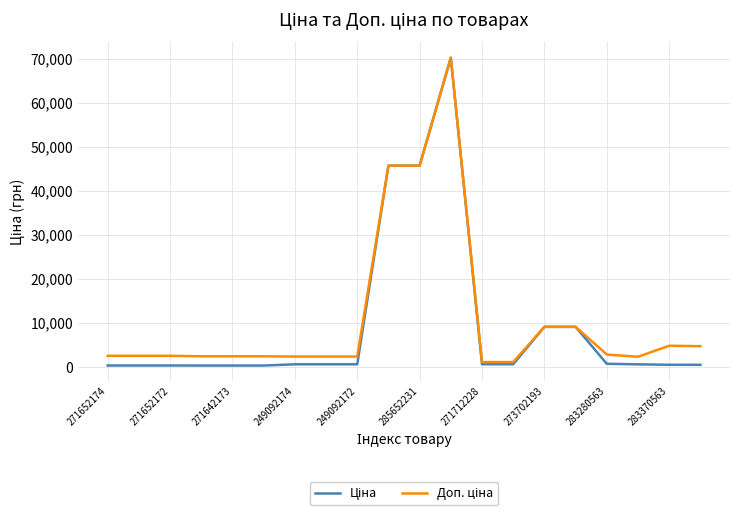

Where is the first local maximum for Доп. ціна?

11